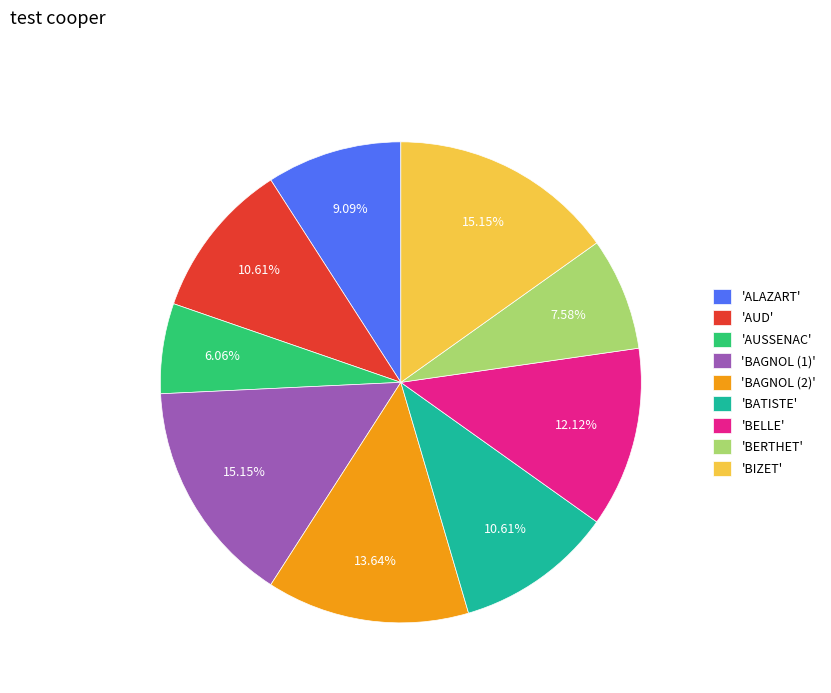

Between 'BATISTE' and 'BAGNOL (2)', which is larger?

'BAGNOL (2)'